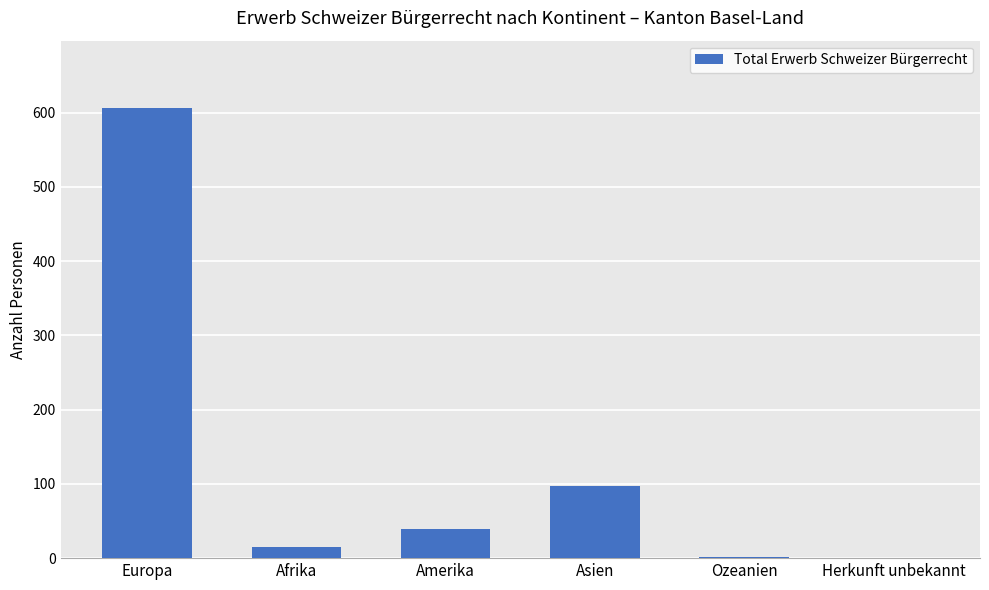

True or false: the data shows 39 at Amerika.

True